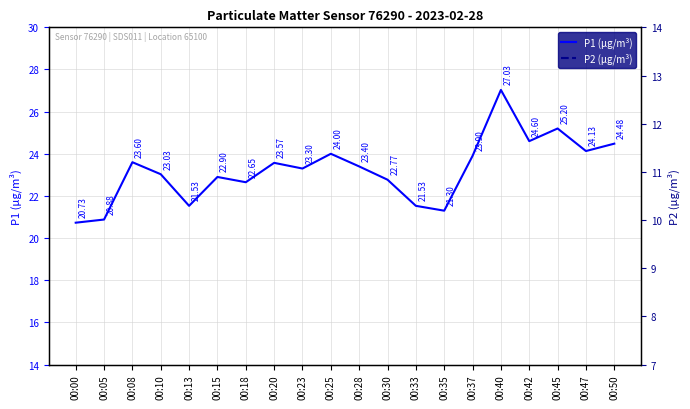

Reading right to left, transcribe all the data shown in this chart.

P1 (μg/m³): 24.5	24.1	25.2	24.6	27.0	23.9	21.3	21.5	22.8	23.4	24.0	23.3	23.6	22.6	22.9	21.5	23.0	23.6	20.9	20.7
P2 (μg/m³): 11.6	10.7	11.8	10.5	11.1	11.3	9.7	9.9	9.5	10.4	10.3	10.9	10.1	10.3	11.2	10.3	10.3	10.6	9.8	10.0